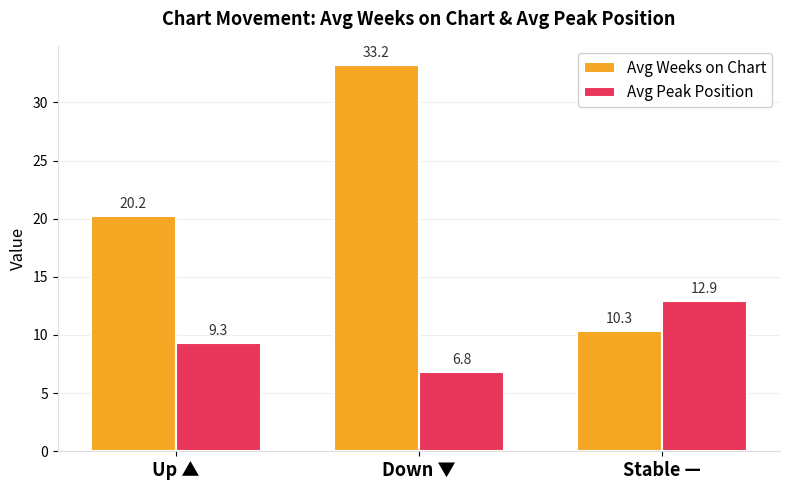

At how many categories does at least one series exceed 17?

2